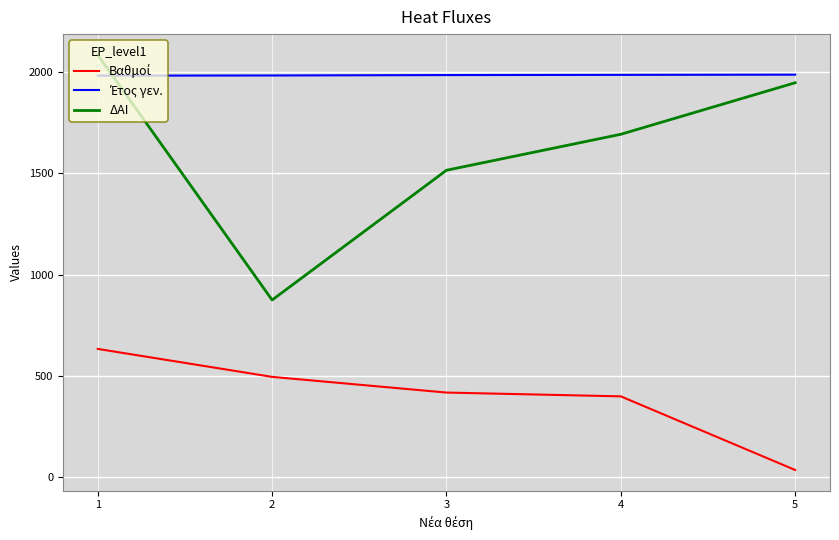

Which label corresponds to the largest value in the chart?

1